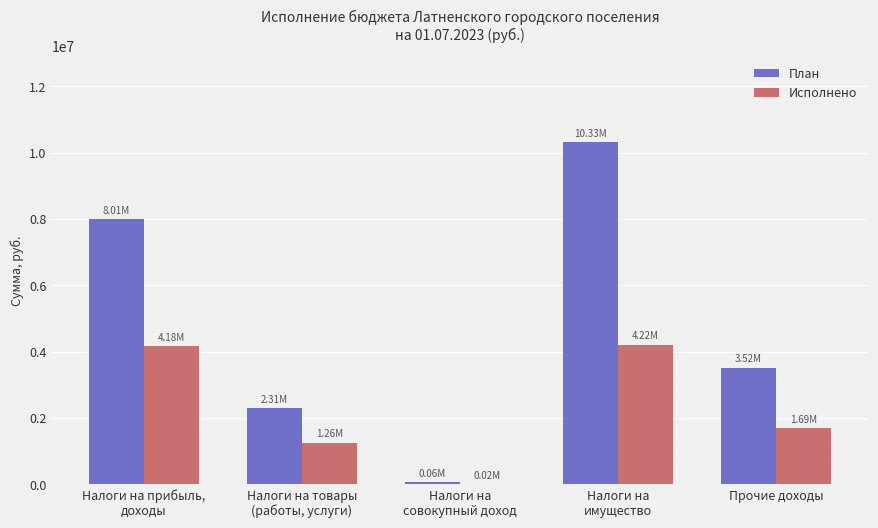

Where is Исполнено nearest to the value 2118152?

Прочие доходы